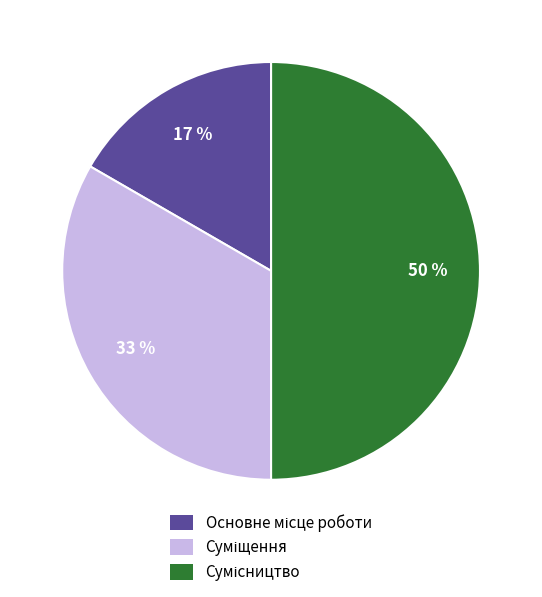

How many slices are in this pie chart?

3